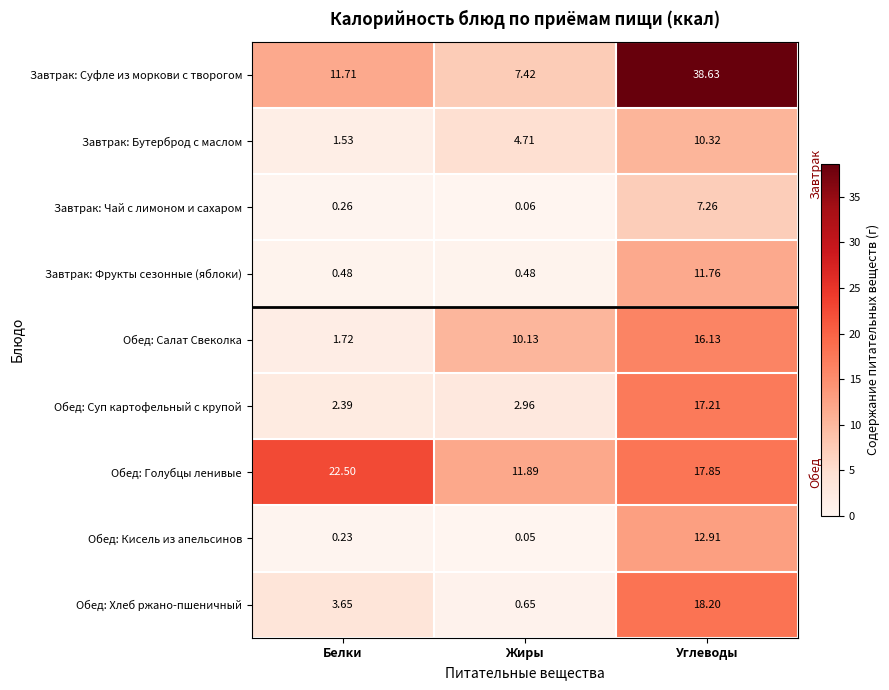

Which label corresponds to the smallest value in the chart?

Жиры